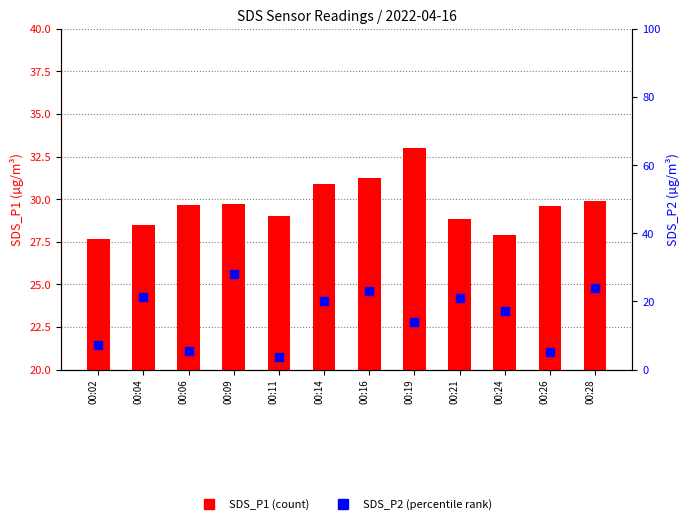

What are all the series names shown in the legend?

SDS_P1, SDS_P2